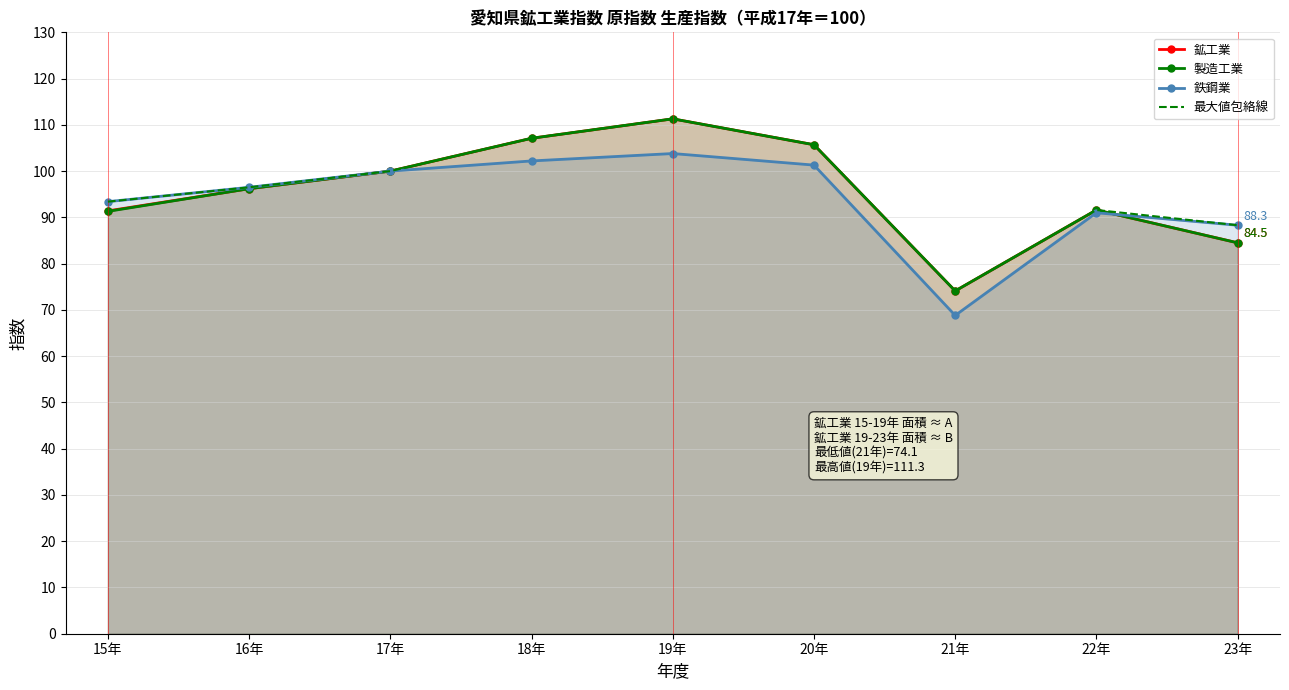

After their last crossing, which series has the higher values: 鉱工業 or 鉄鋼業?

鉄鋼業